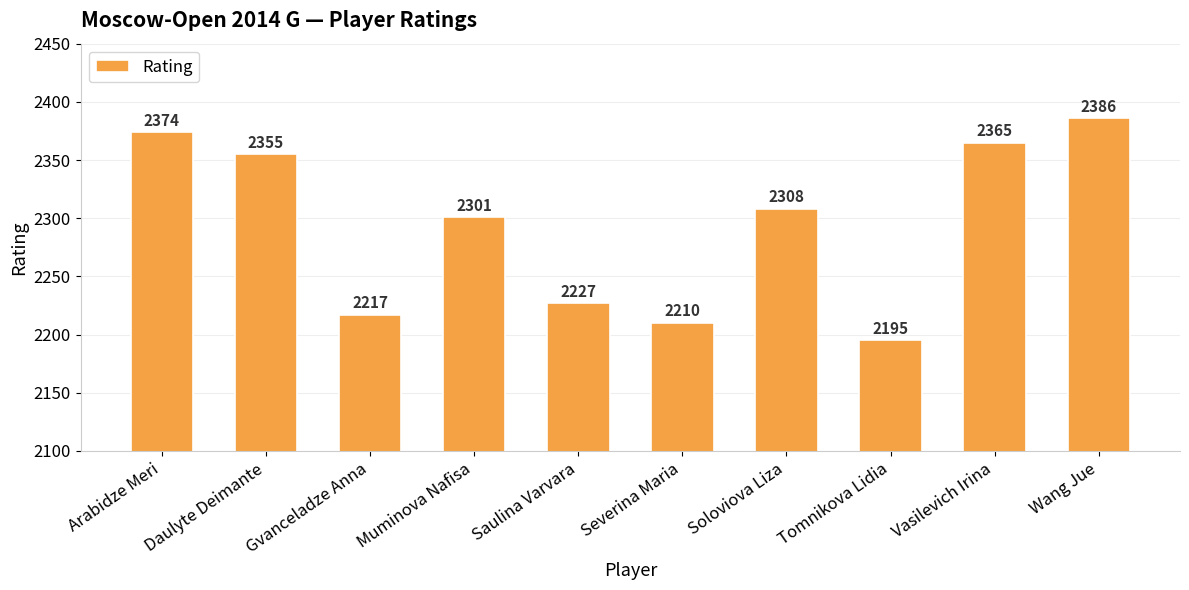

Which label corresponds to the smallest value in the chart?

Tomnikova Lidia